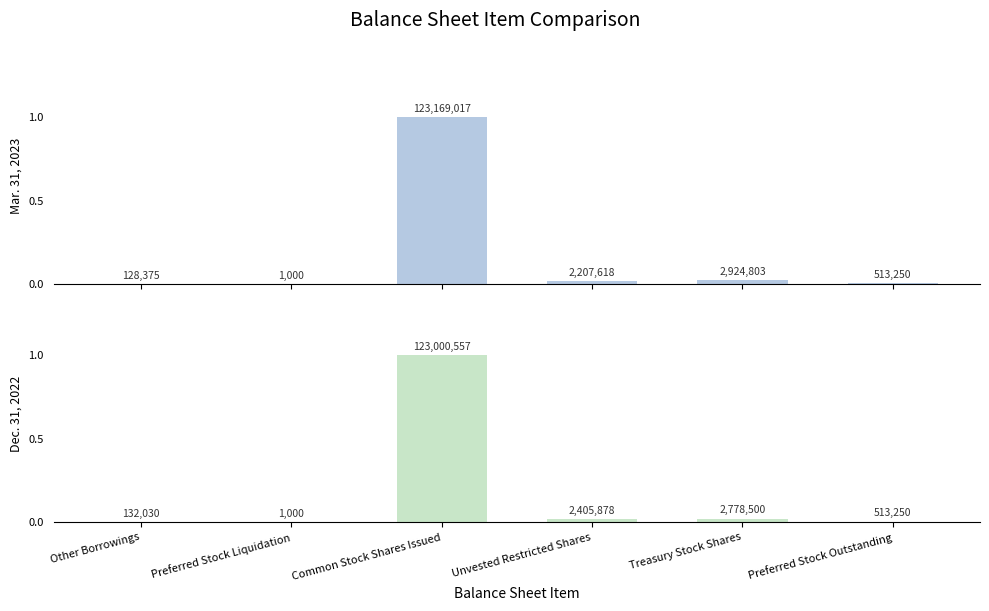

Does the chart contain stacked bars?

No